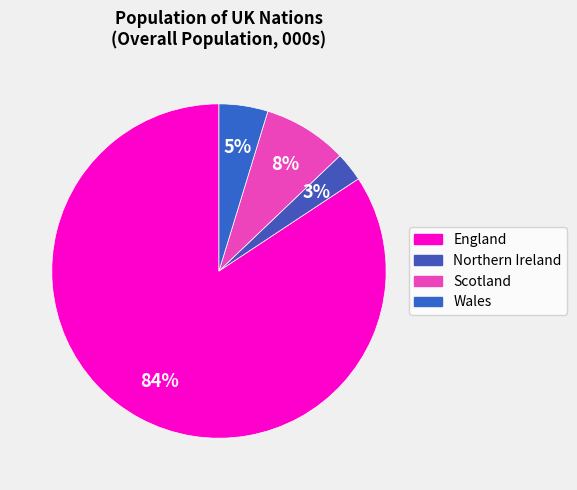

What is the majority slice?

England